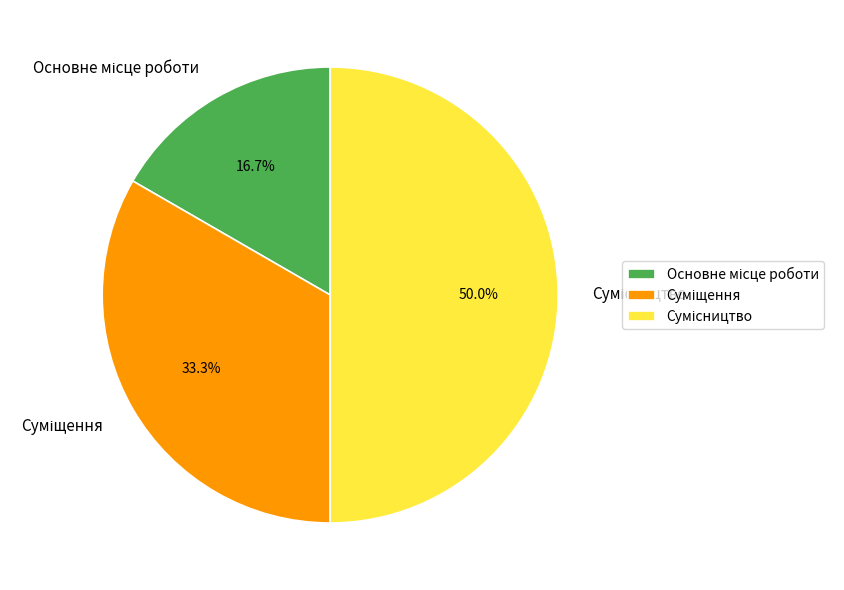

Rank the categories by value from highest to lowest.

Сумісництво, Суміщення, Основне місце роботи